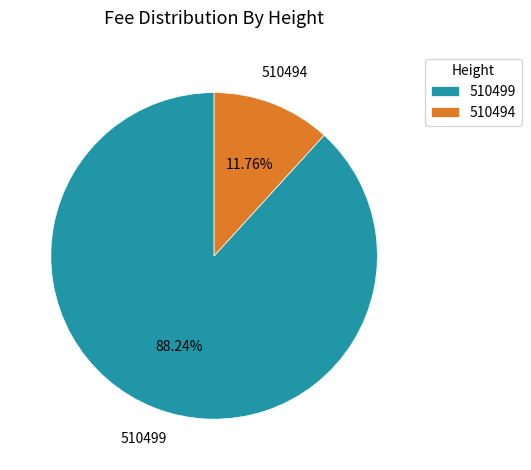

Which slice is the largest?

510499